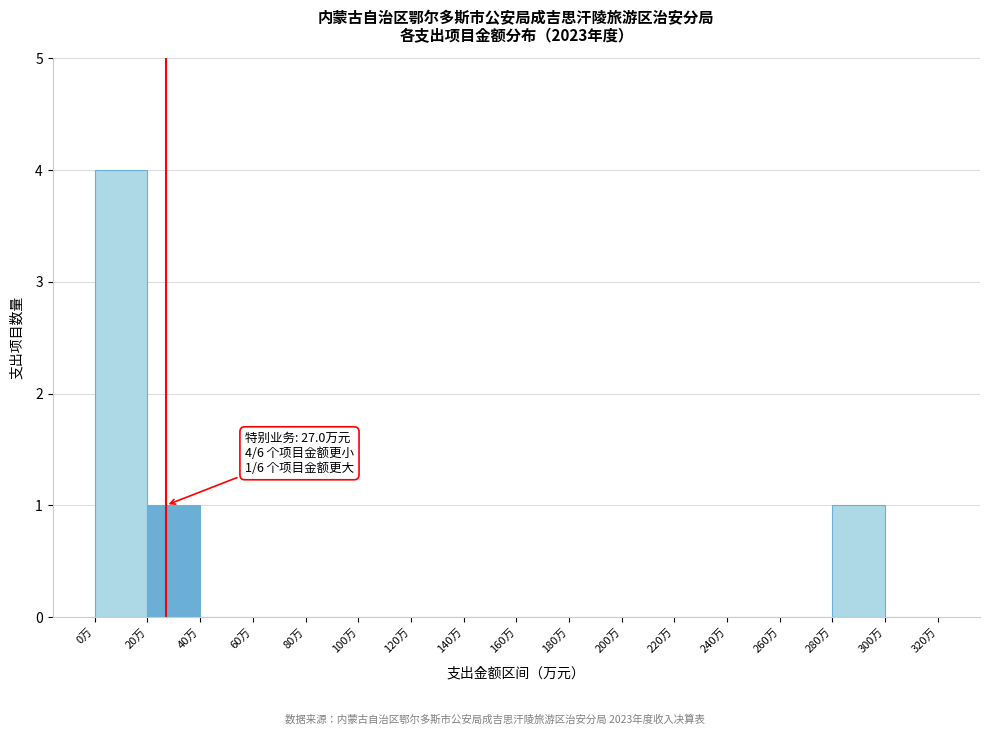

Which range on the x-axis has the tallest bar?

0 to 20